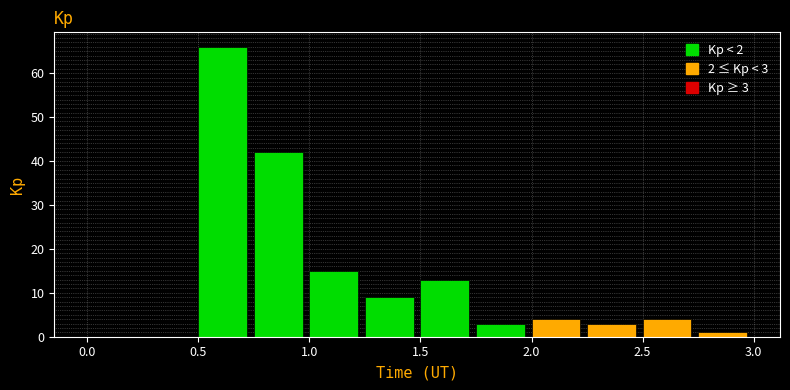

Which range on the x-axis has the tallest bar?

0.50 to 0.75